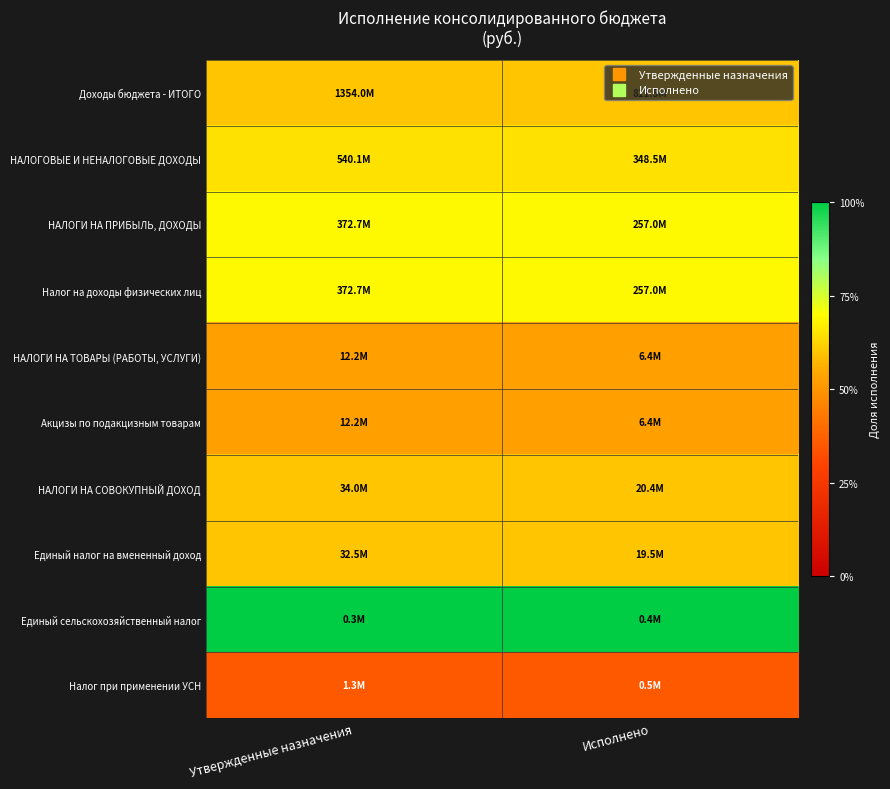

Which series changed the most between Утвержденные назначения and Исполнено?

Доходы бюджета - ИТОГО